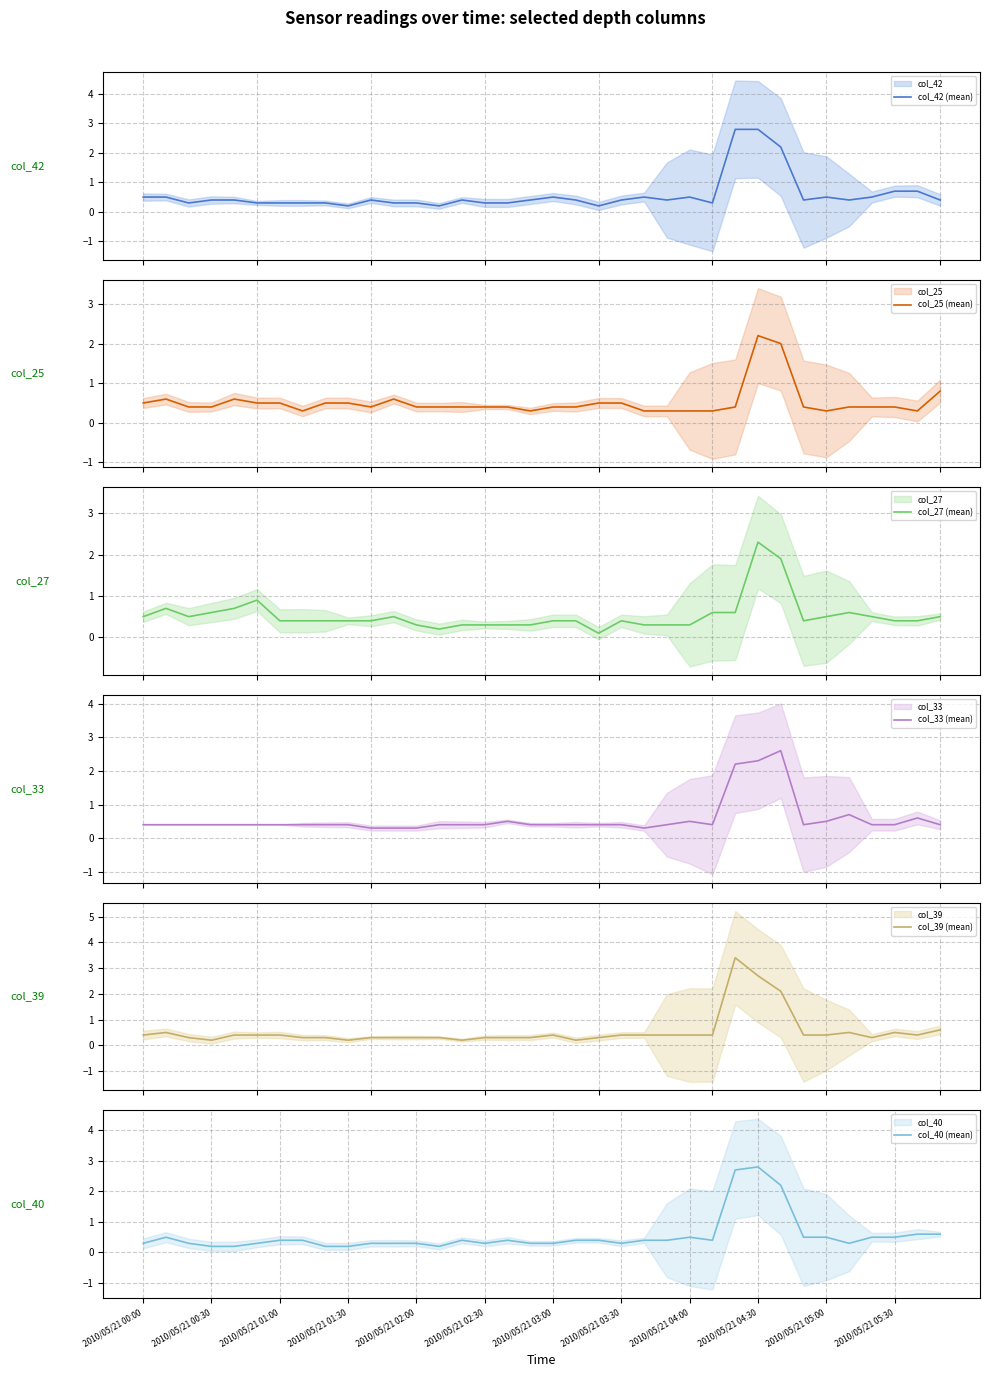

How many interior local valleys does the col_25 (mean) series have?

5